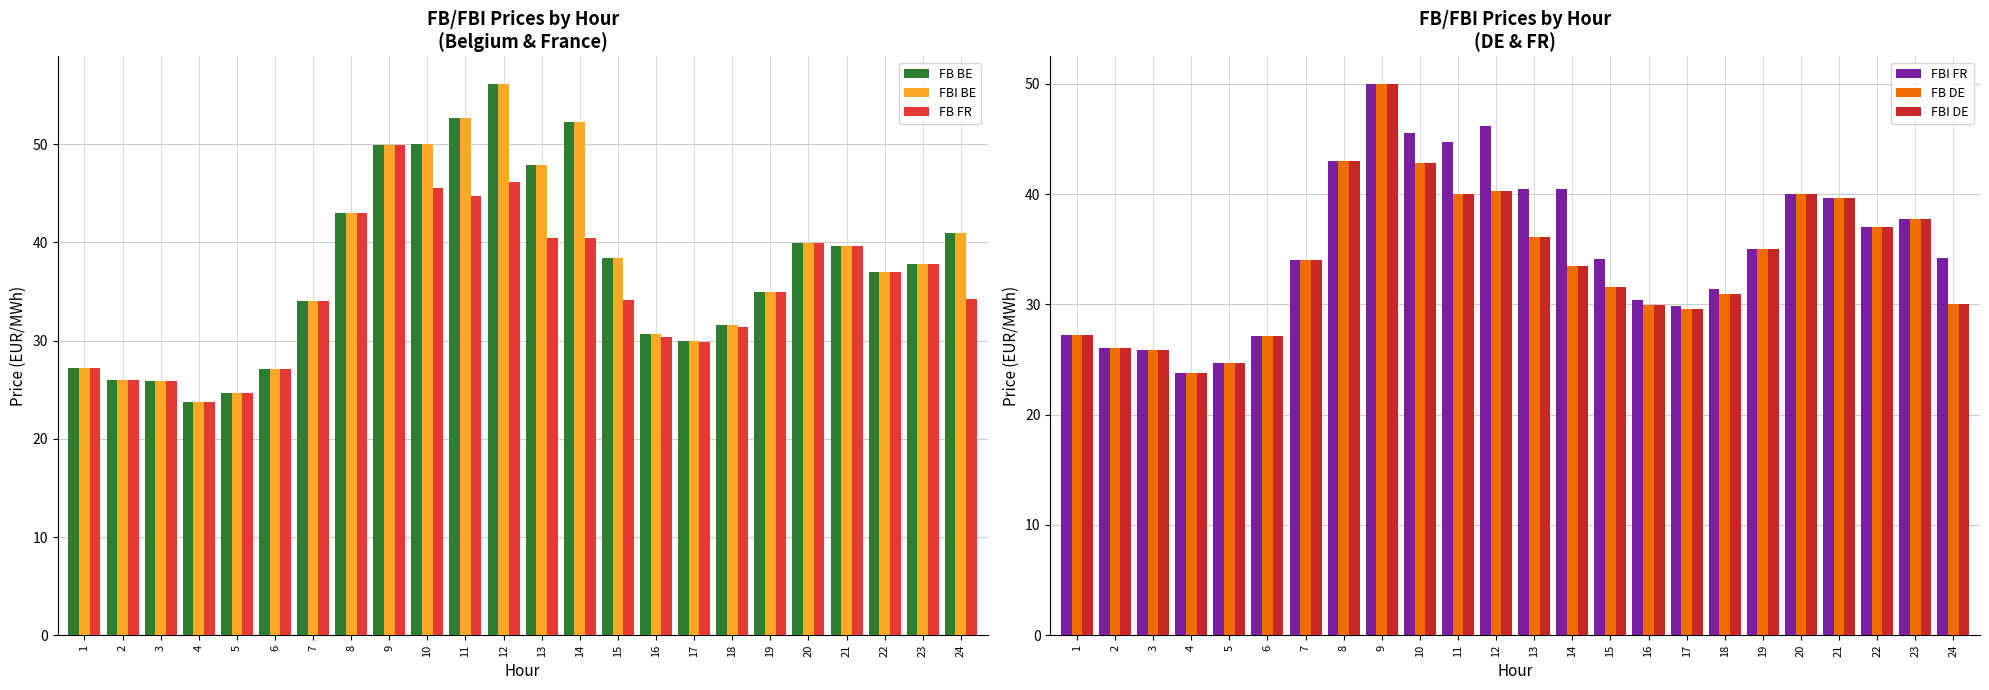

What is the total value across all series at 19?

209.9